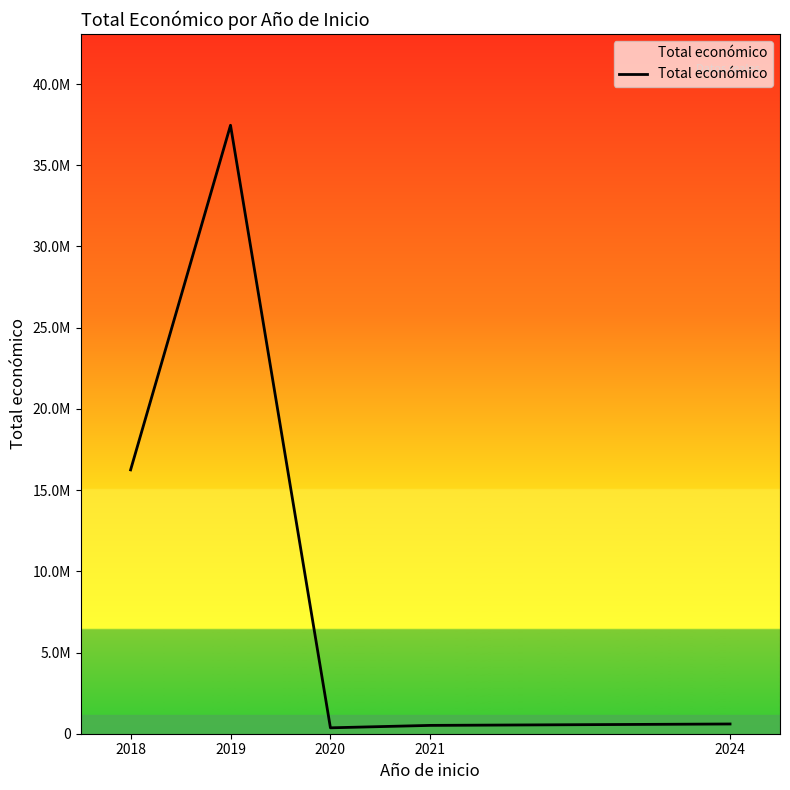

What is the minimum value shown in the chart?

363424